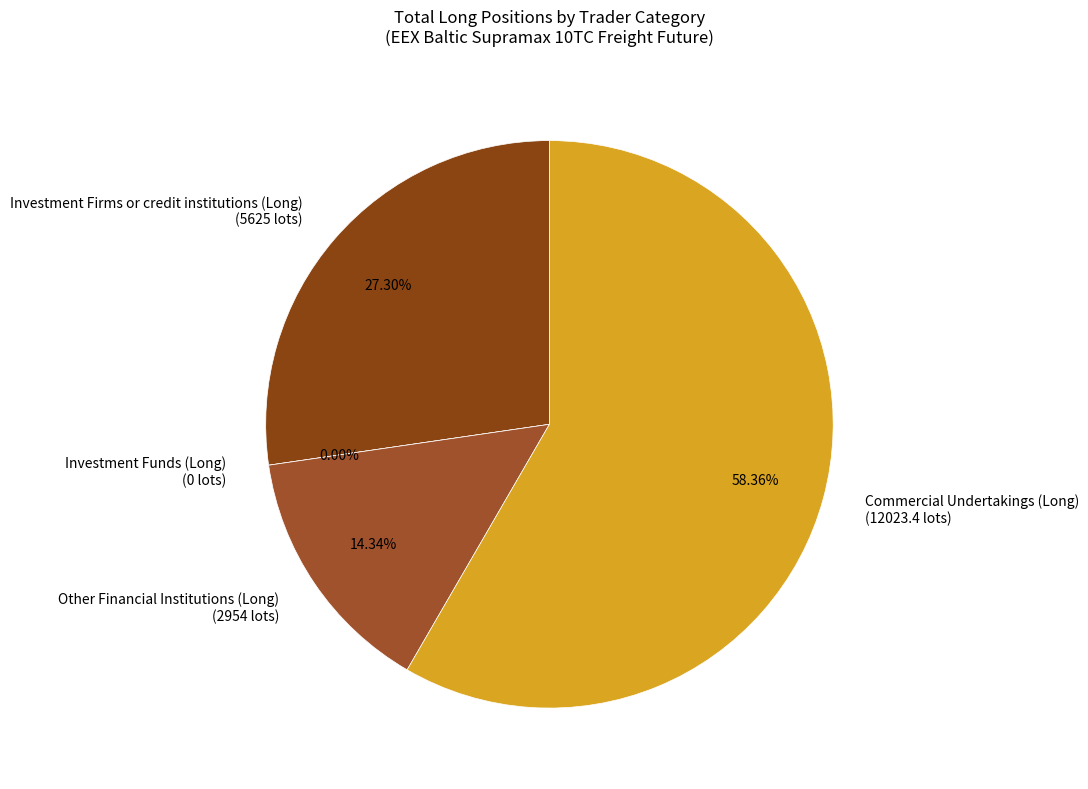

True or false: Commercial Undertakings (Long) accounts for 51% of the total.

False